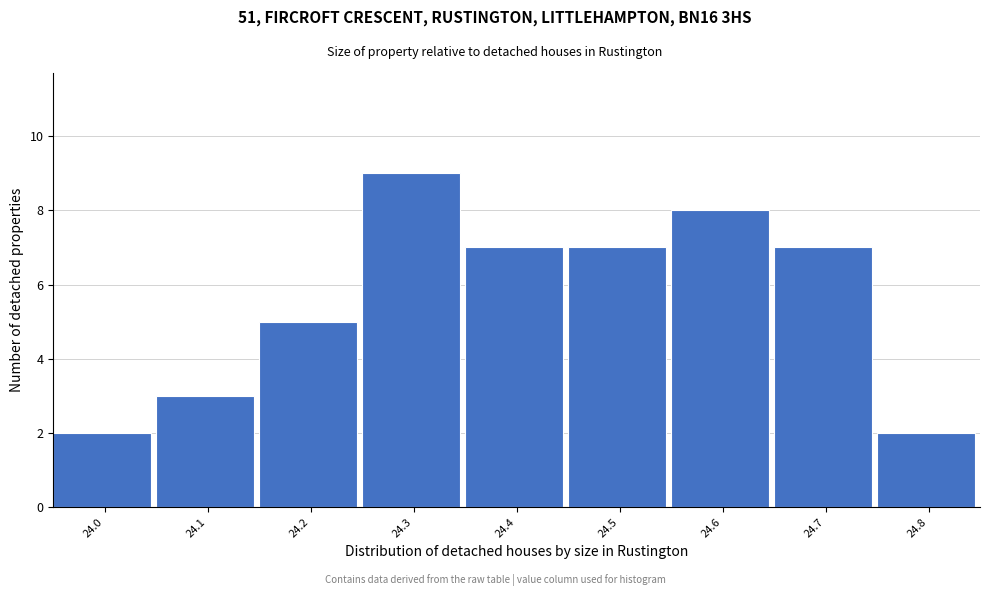

Reading left to right, transcribe all the data shown in this chart.

24.0=2	24.1=3	24.2=5	24.3=9	24.4=7	24.5=7	24.6=8	24.7=7	24.8=2